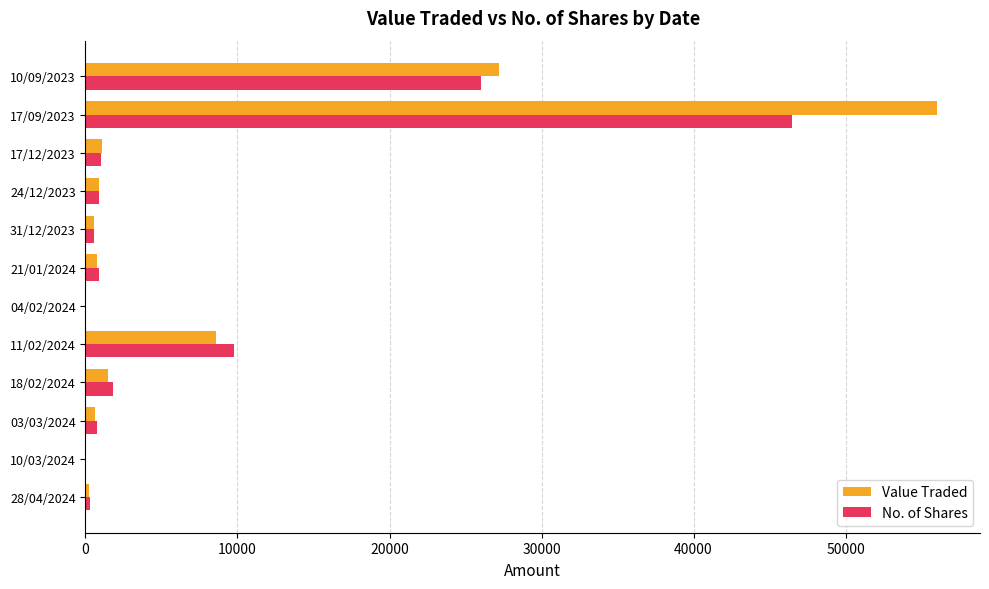

At which category is the sum across all series the highest?

17/09/2023